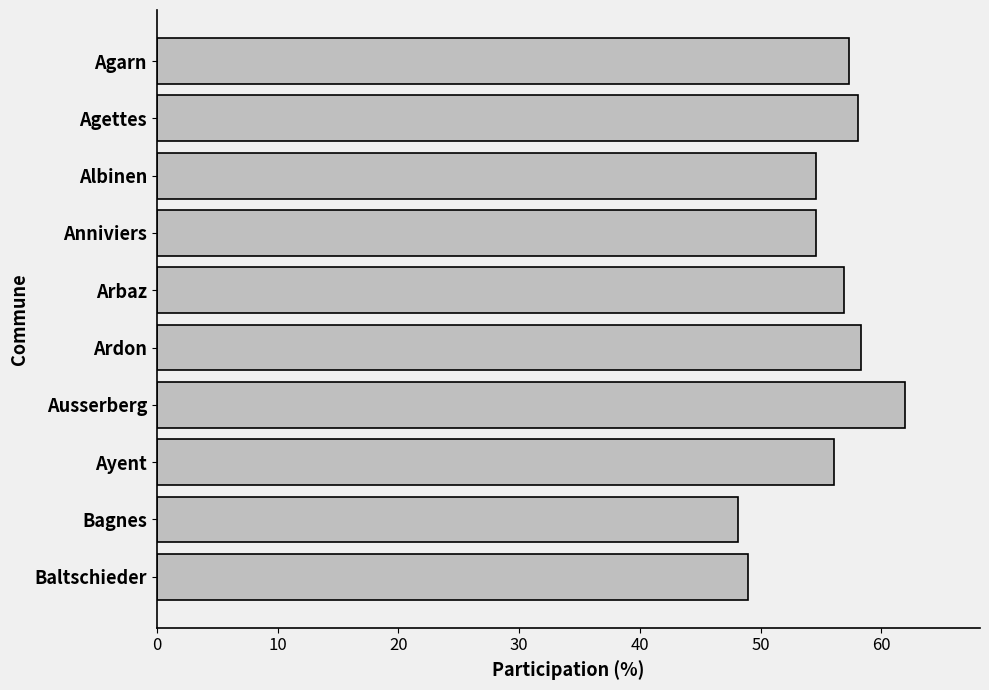

The value at Ayent is 76.8. True or false?

False